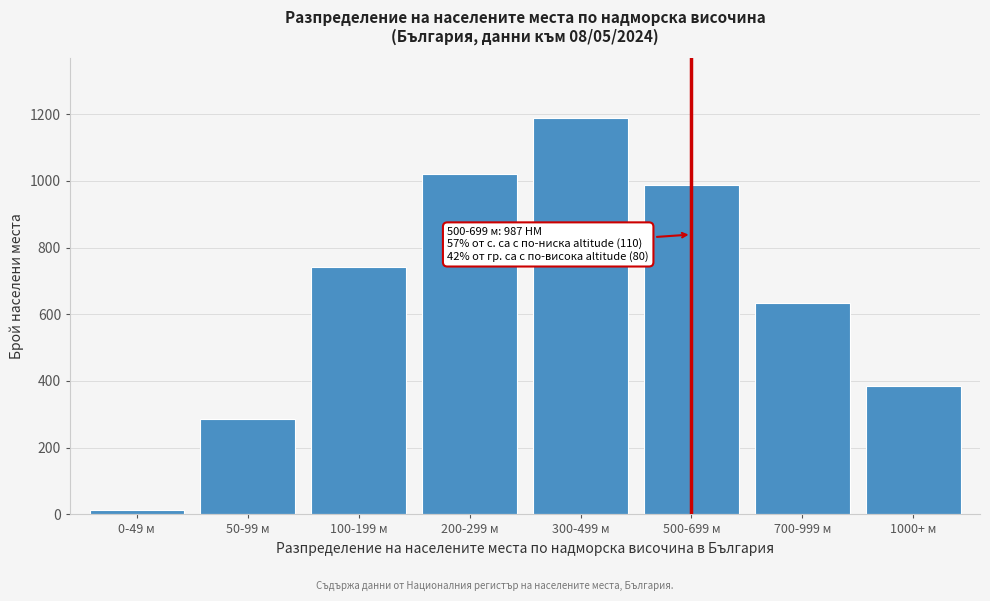

Reading right to left, extract all data points from this chart.

386	634	987	1189	1021	743	287	12